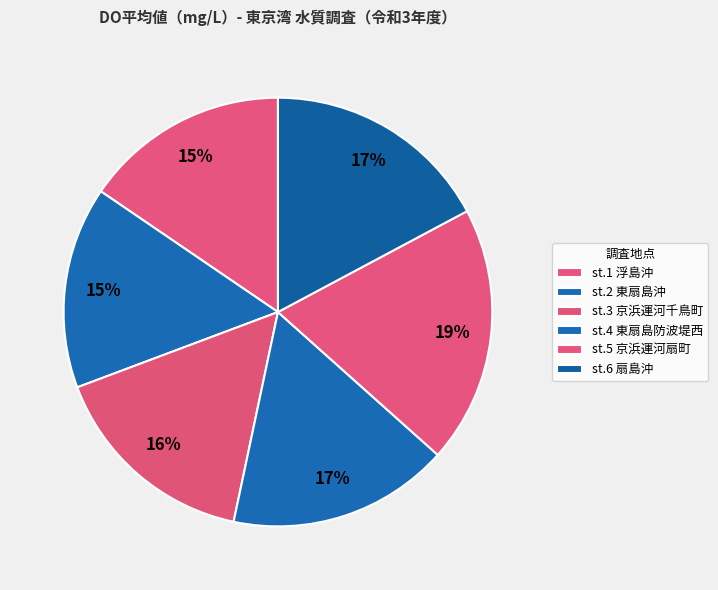

To the nearest percent, what portion does st.2 東扇島沖 represent?

15%